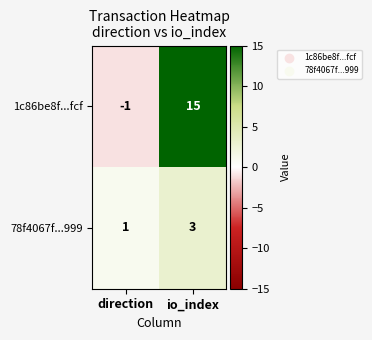

Rank the series at io_index from lowest to highest value.

78f4067f...999, 1c86be8f...fcf